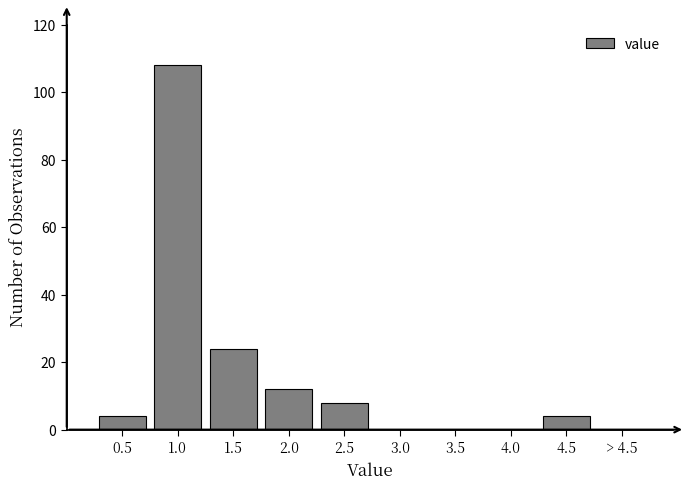

Reading left to right, transcribe all the data shown in this chart.

0.5=4	1.0=108	1.5=24	2.0=12	2.5=8	3.0=0	3.5=0	4.0=0	4.5=4	> 4.5=0